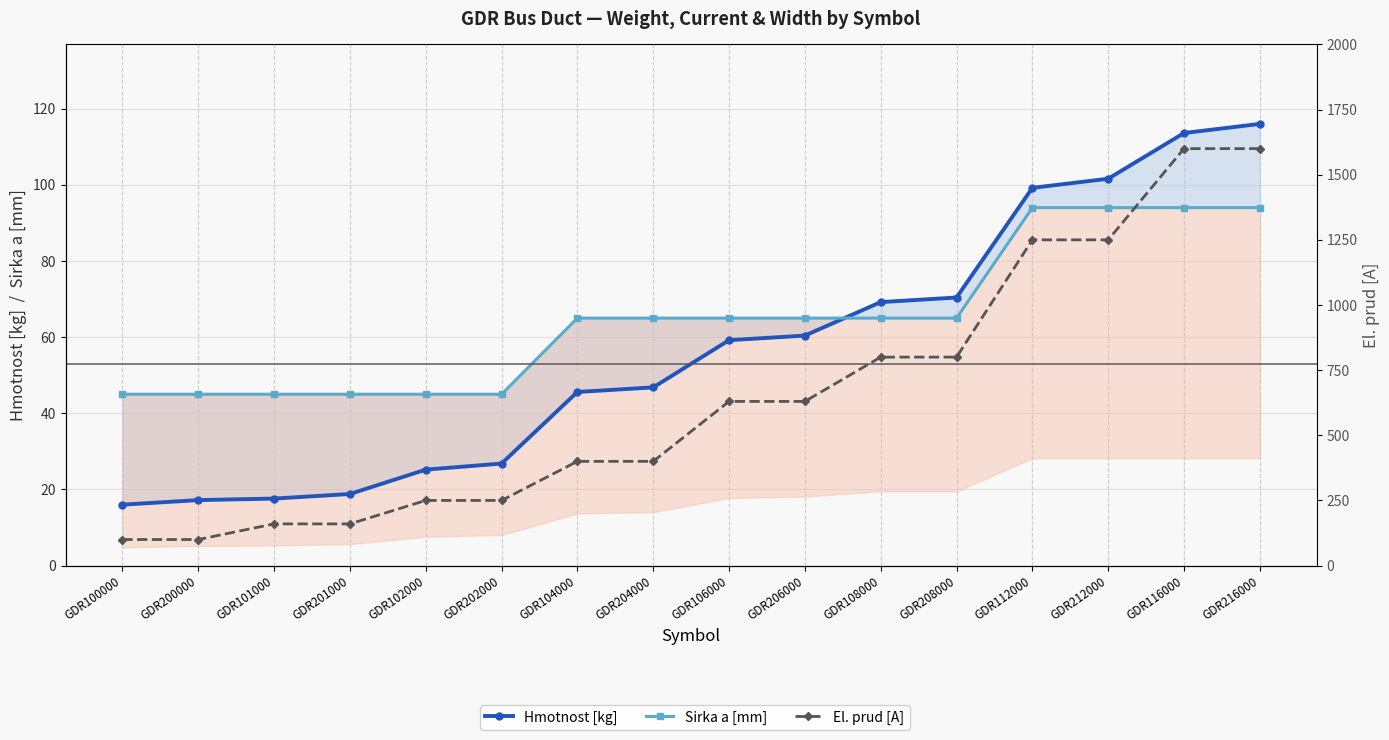

Reading right to left, transcribe all the data shown in this chart.

Hmotnost [kg]: 116.0	113.6	101.6	99.2	70.4	69.2	60.4	59.2	46.8	45.6	26.8	25.2	18.8	17.6	17.2	16.0
Sirka a [mm]: 94.0	94.0	94.0	94.0	65.0	65.0	65.0	65.0	65.0	65.0	45.0	45.0	45.0	45.0	45.0	45.0
El. prud [A]: 1600.0	1600.0	1250.0	1250.0	800.0	800.0	630.0	630.0	400.0	400.0	250.0	250.0	160.0	160.0	100.0	100.0